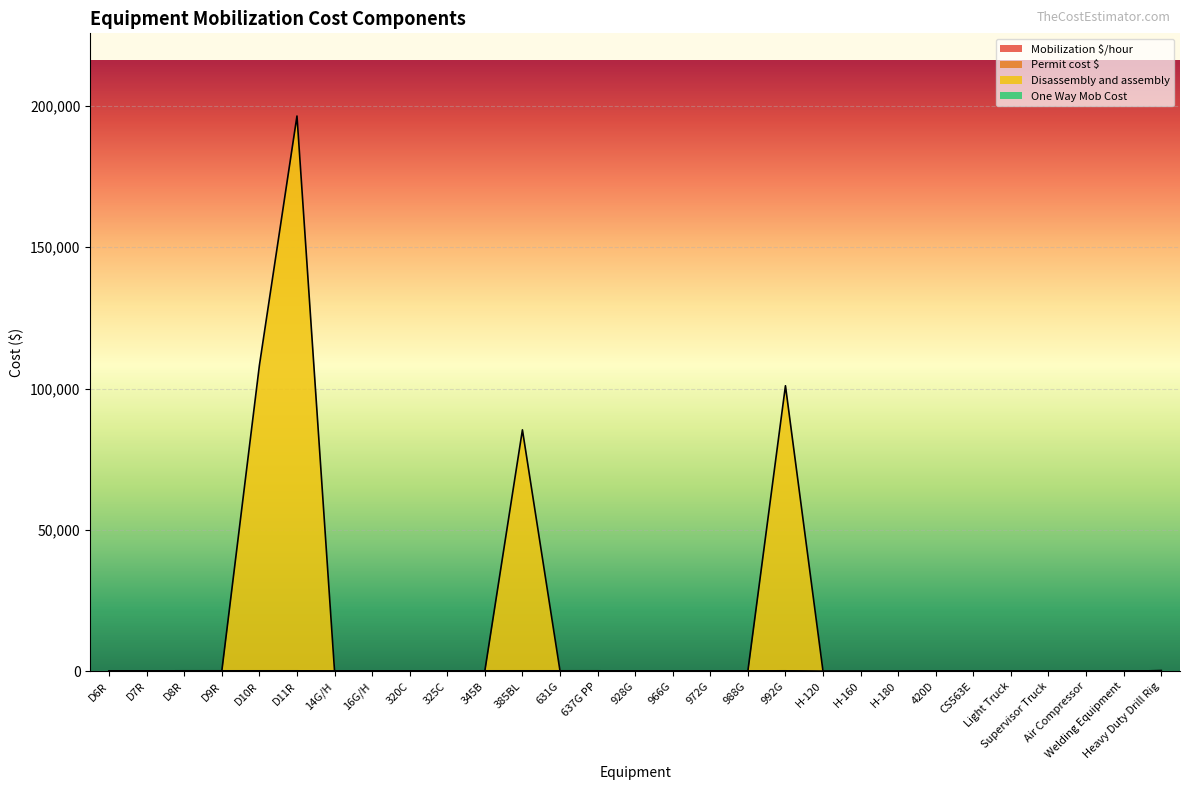

True or false: Disassembly and assembly has a value of 64.5 at 637G PP.

False